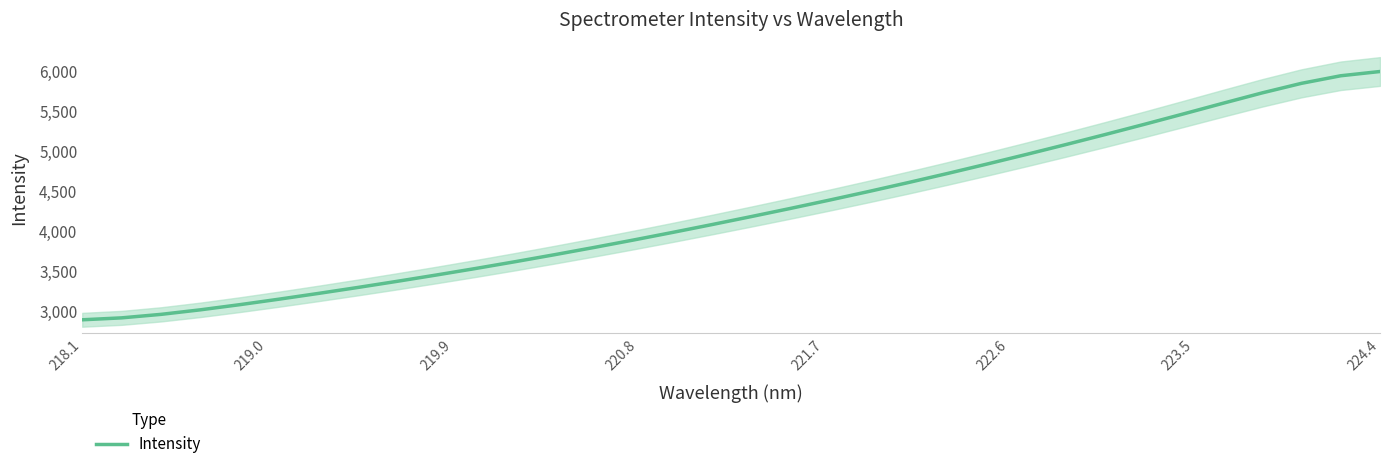

What is the lowest value of the Intensity series?

2889.5